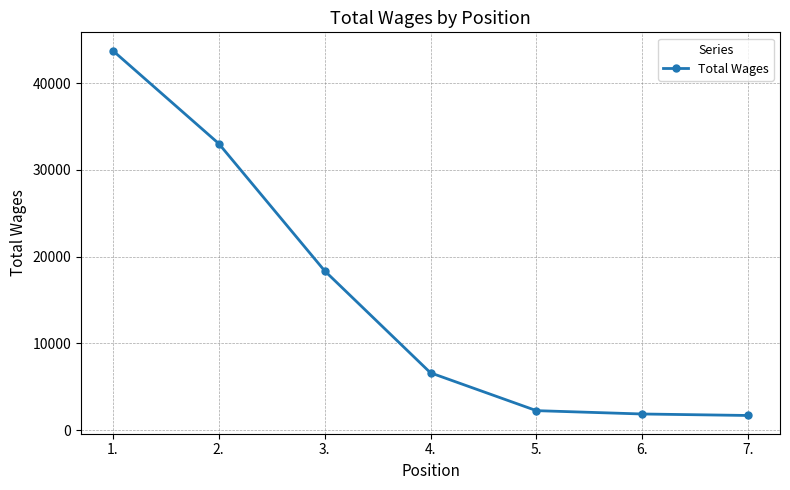

Is it true that the value at 4. is 6600?

True